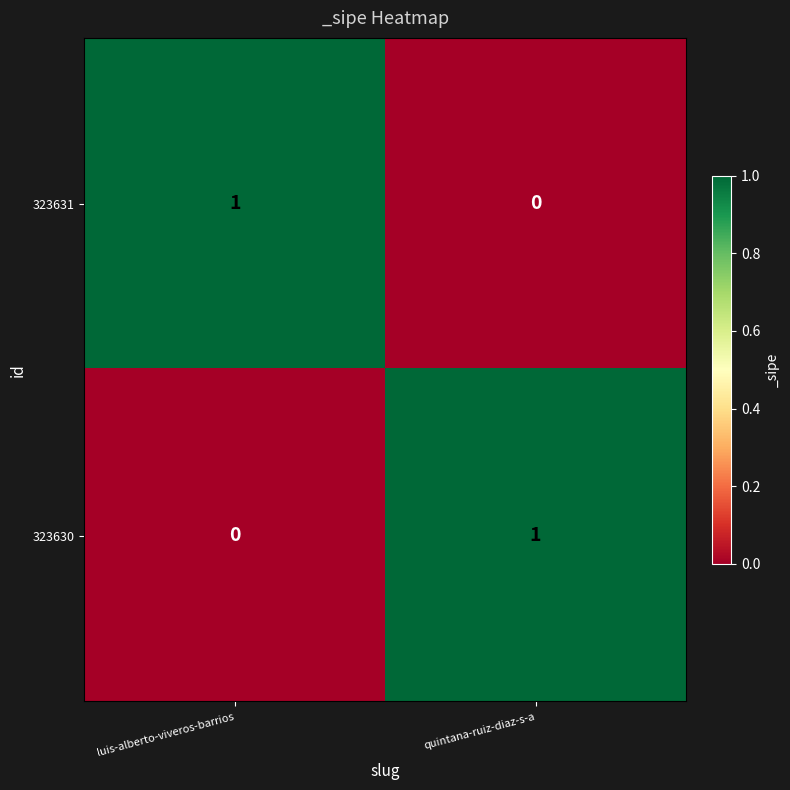

Count the number of categories in the chart.

2